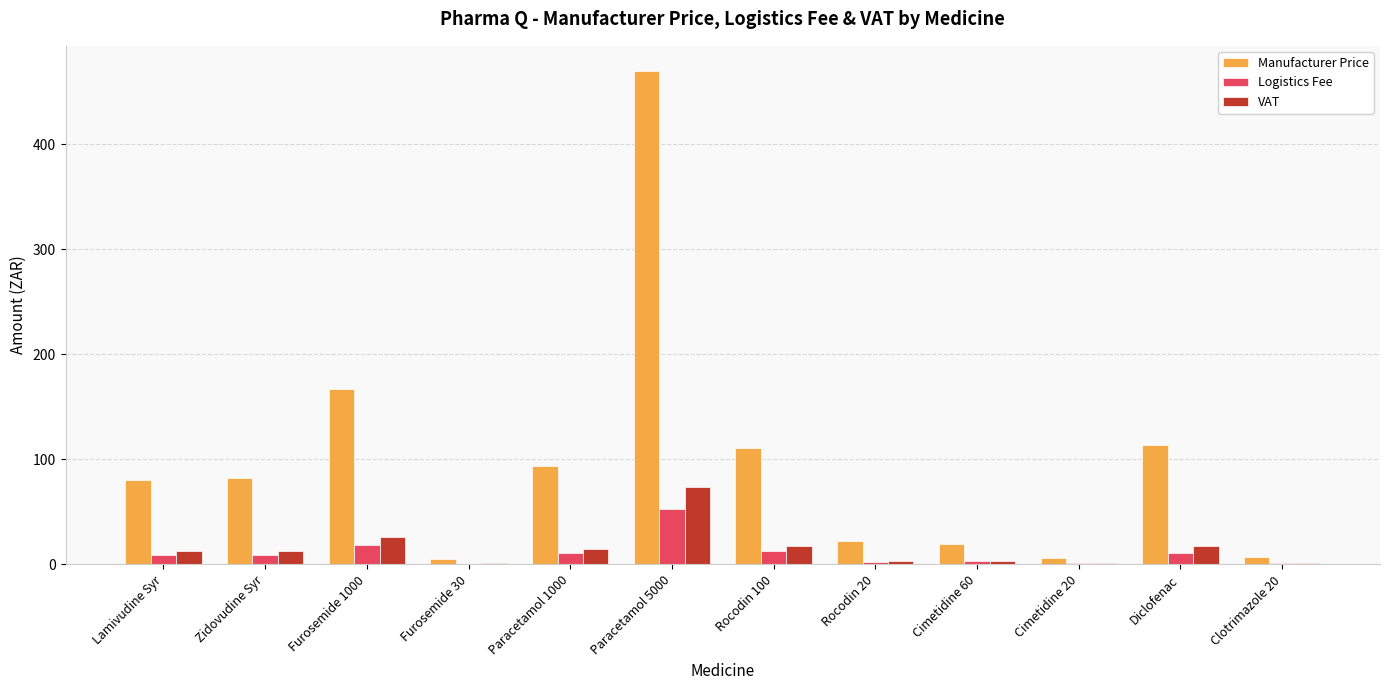

Where does the Manufacturer Price series first go above 81?

Zidovudine Syr